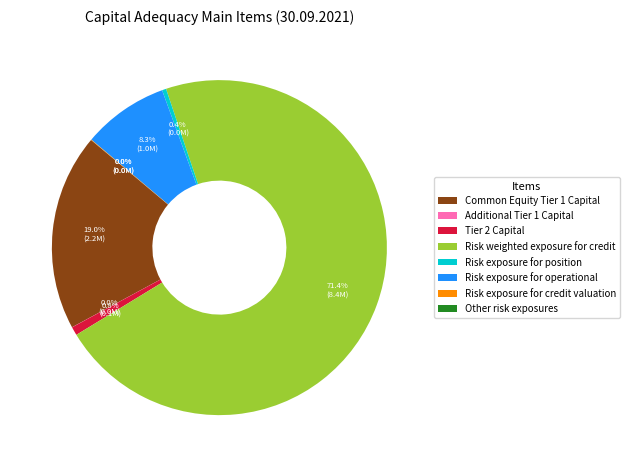

Is it true that Total risk exposure amount for operational is 1% of the pie?

False